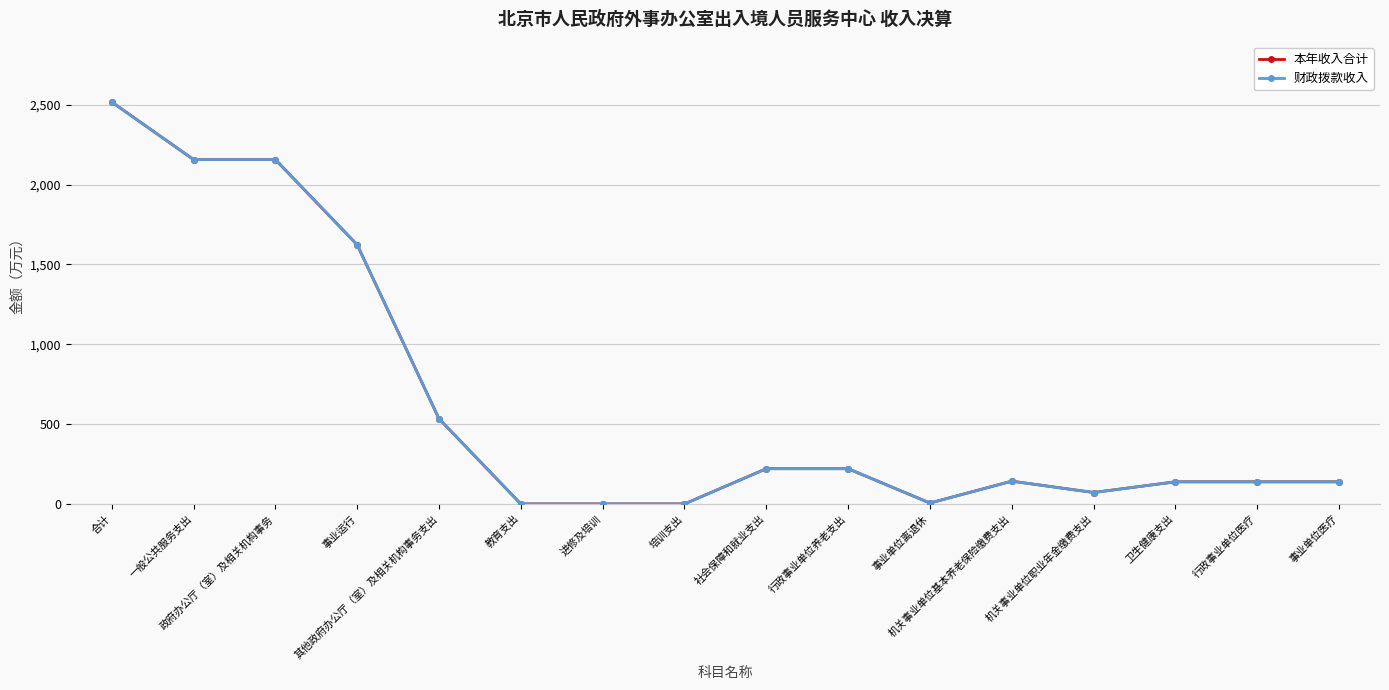

Reading right to left, extract all data points from this chart.

本年收入合计: 139.0	139.0	139.0	72.0	143.1	6.0	221.1	221.1	0.4	0.4	0.4	534.0	1623.3	2157.3	2157.3	2517.8
财政拨款收入: 139.0	139.0	139.0	72.0	143.1	6.0	221.1	221.1	0.4	0.4	0.4	534.0	1623.3	2157.3	2157.3	2517.8